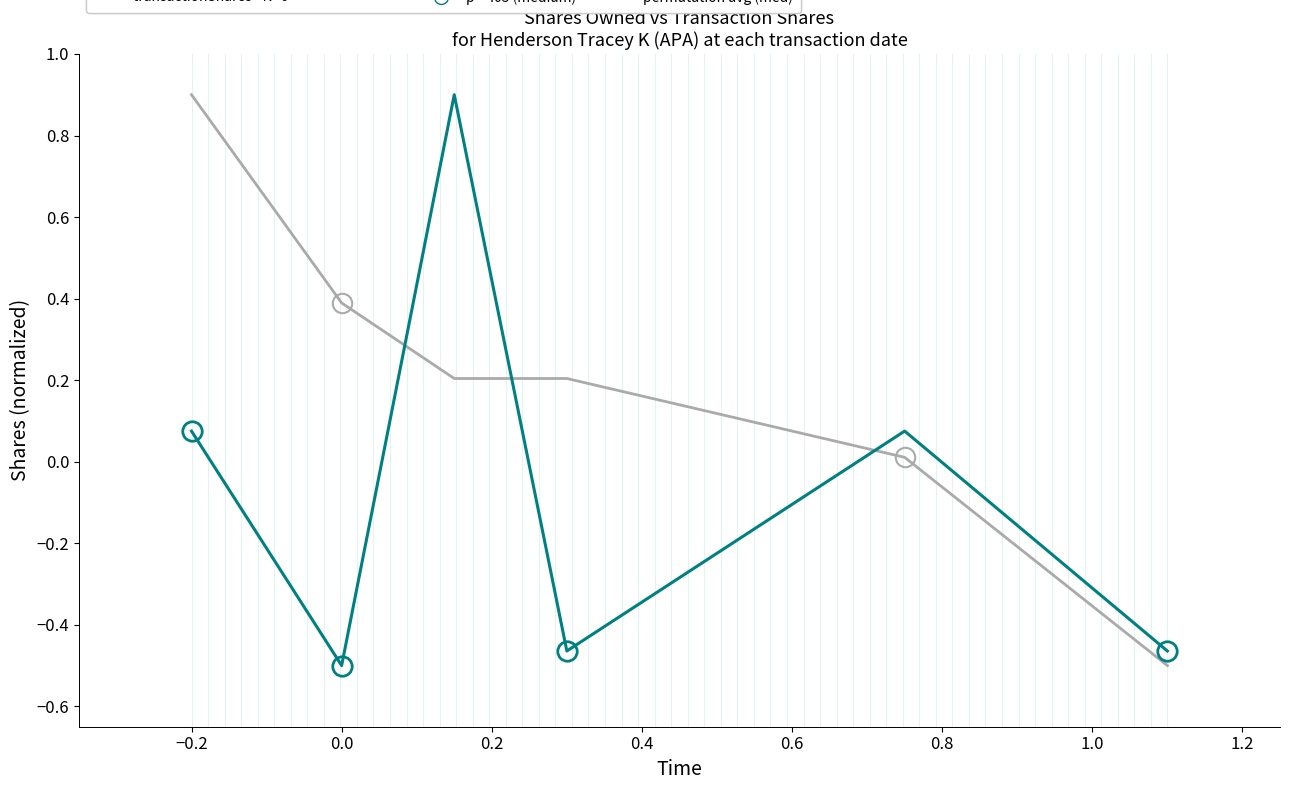

Does the chart have visible grid lines?

No